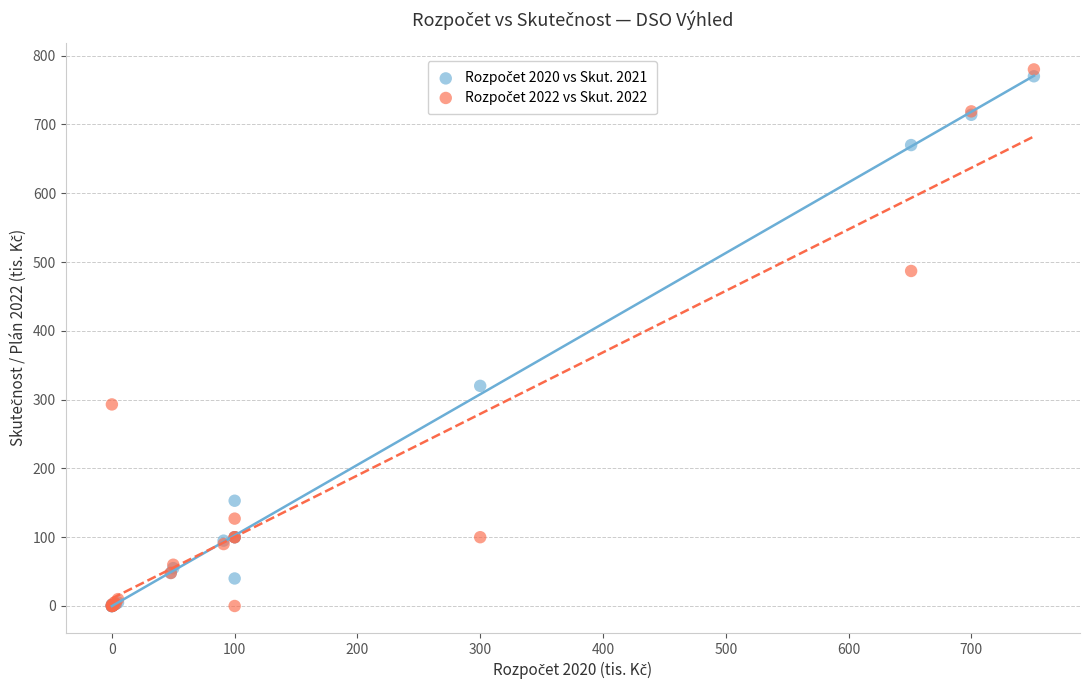

Across all series, what Y value is closest to 390?

320